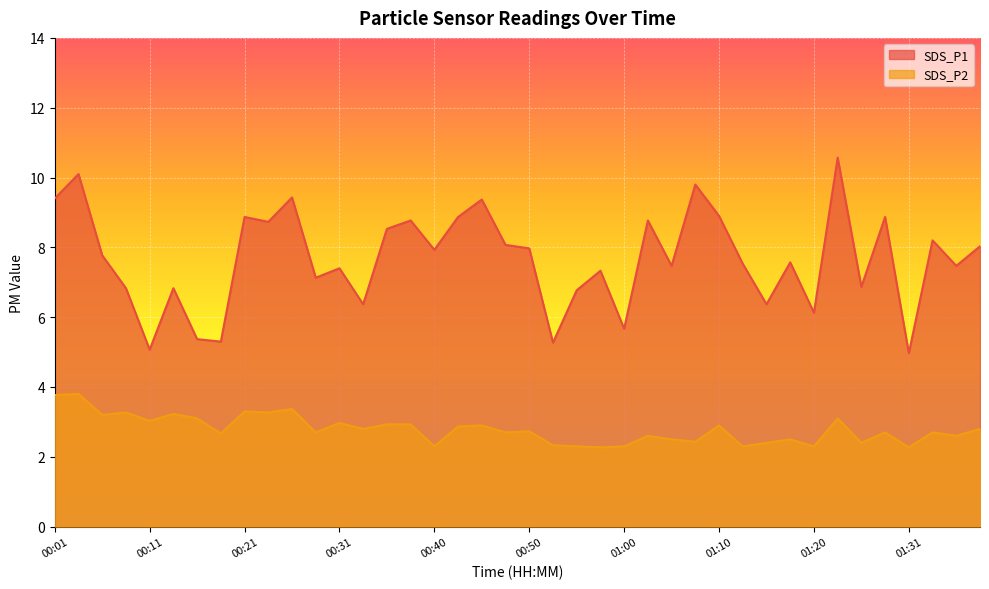

True or false: SDS_P1 and SDS_P2 intersect in this chart.

False